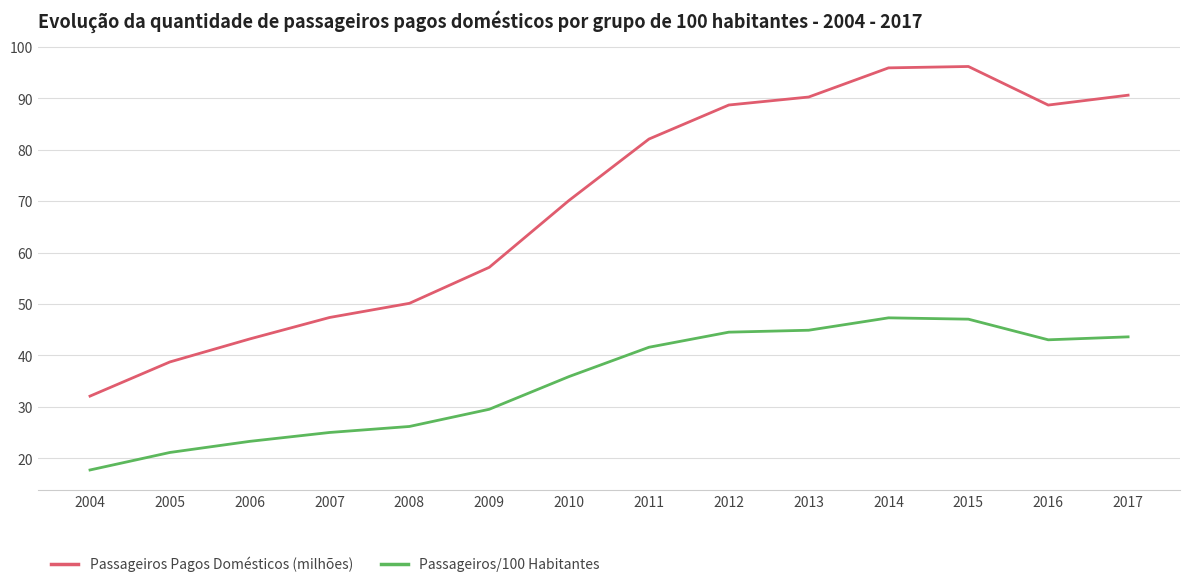

Which series has the widest spread of values?

Passageiros Pagos Domésticos (milhões)